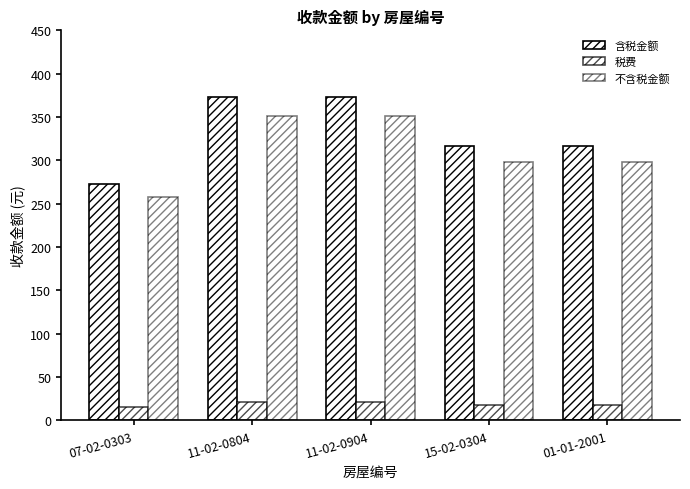

What is the sum of the 不含税金额 values at 11-02-0804 and 15-02-0304?

650.0